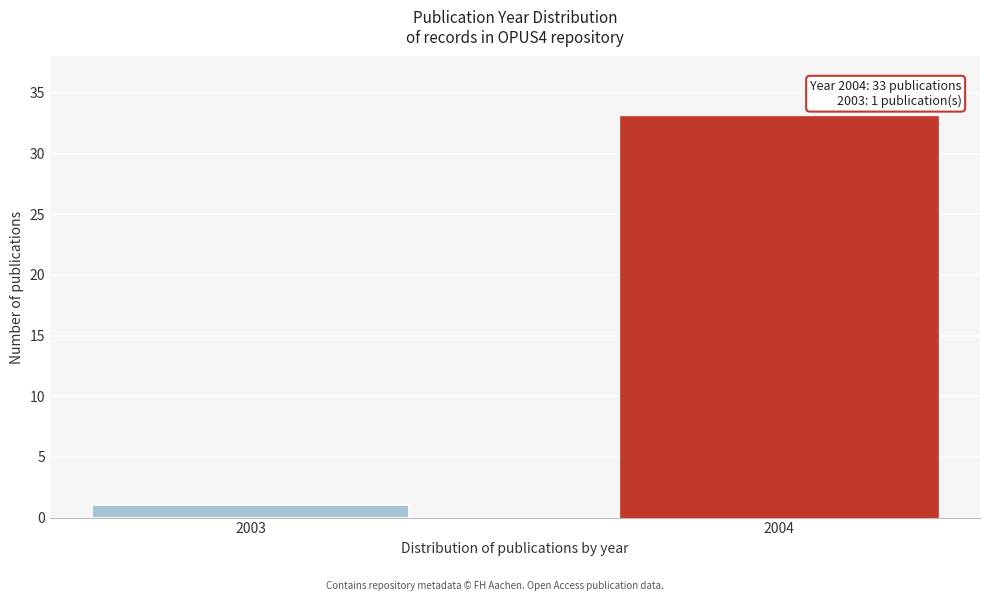

Reading right to left, list all the values displayed in this chart.

2004=33	2003=1